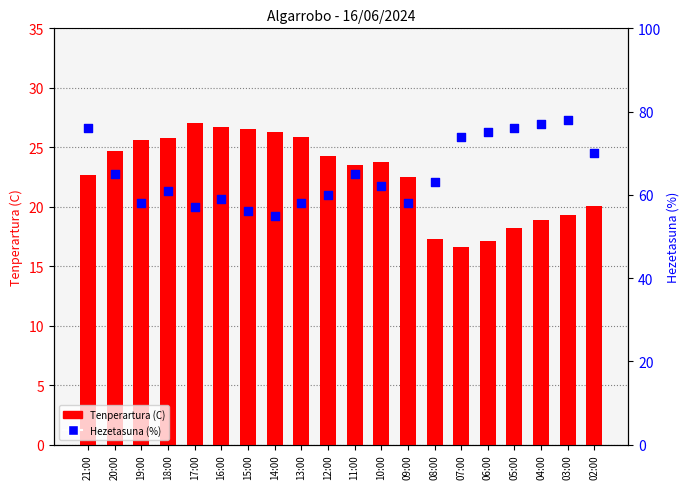

Which series reaches the minimum Y coordinate?

Tenperartura (C)